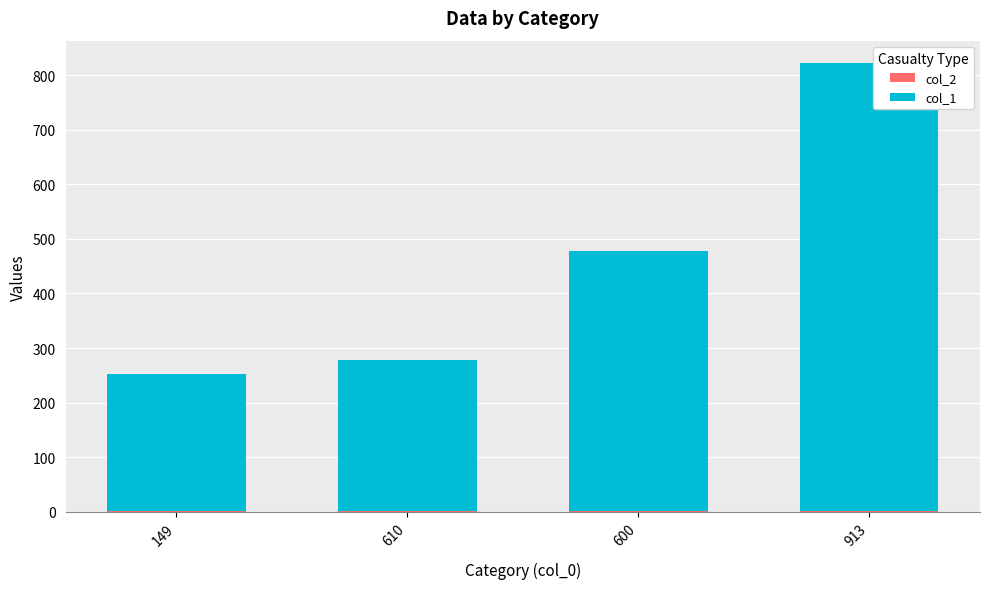

At which category is the sum across all series the highest?

913